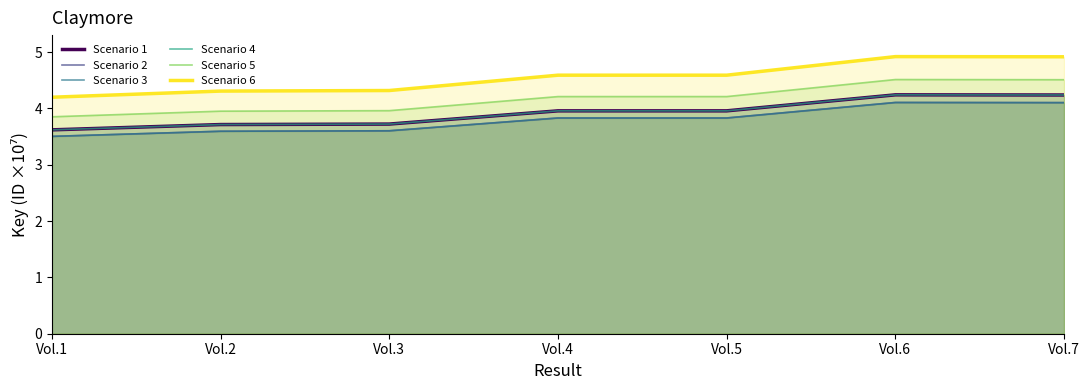

At which label is Scenario 6 closest to 4?

Vol.1